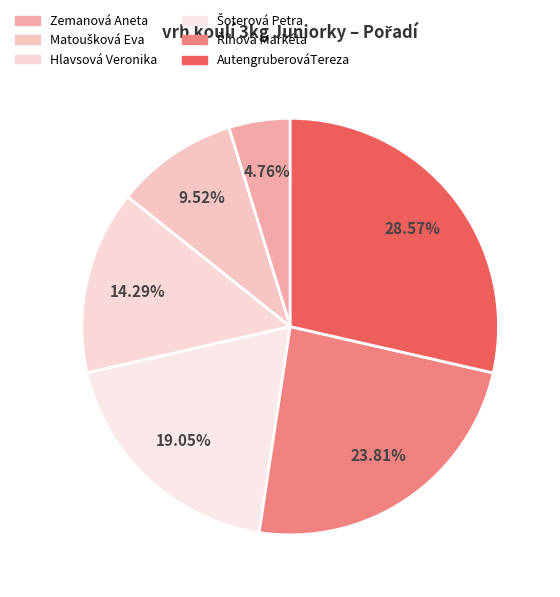

Count the number of slices in the pie.

6